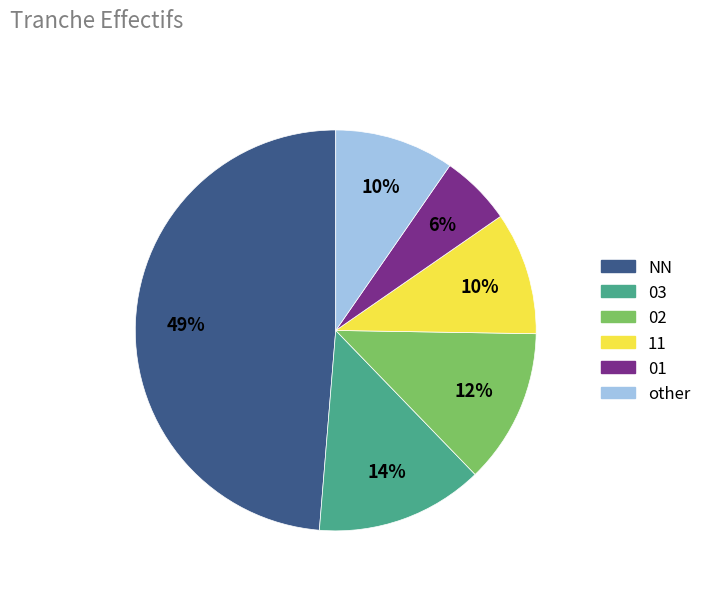

The 11 slice represents 5% of the pie. True or false?

False